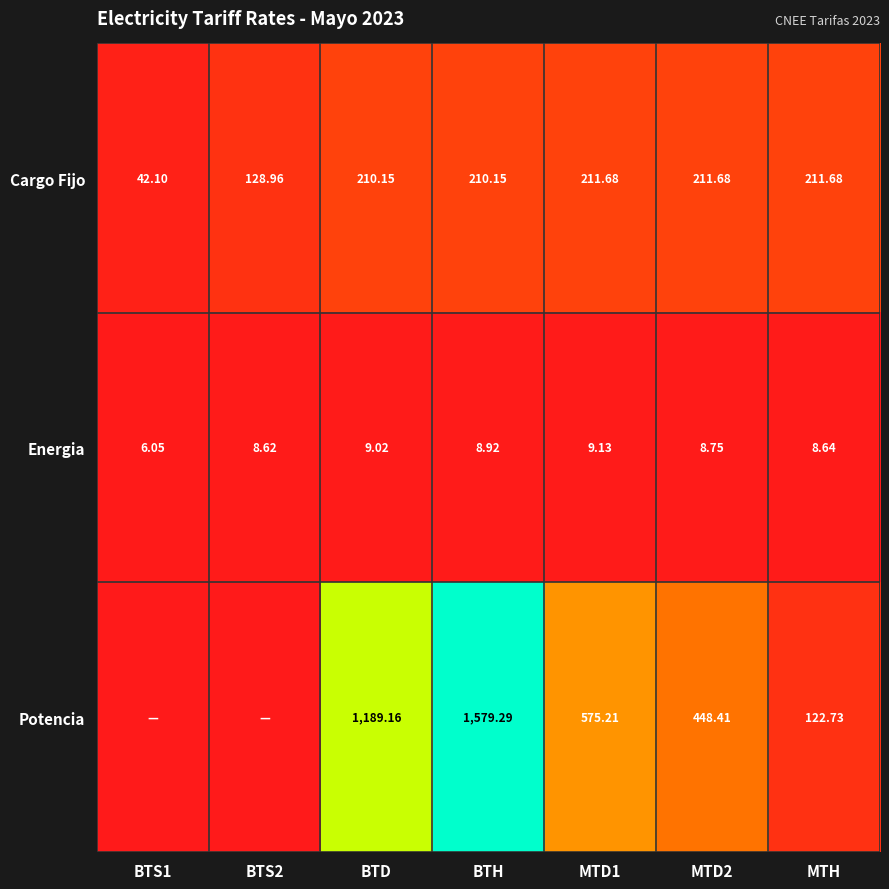

How many values in the Energia series exceed 8?

6